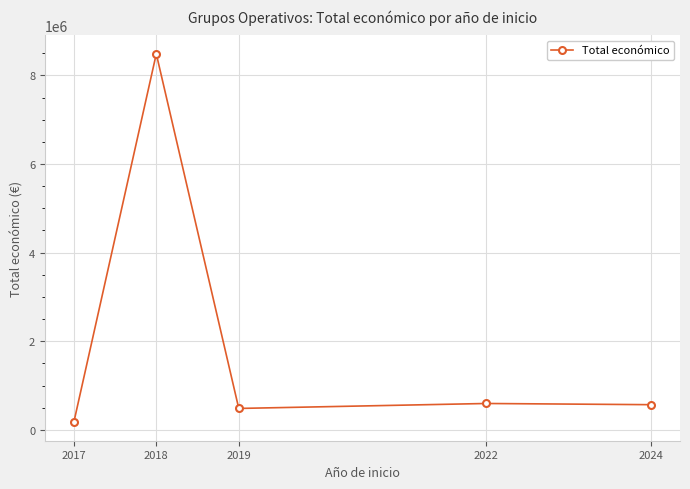

True or false: the data shows 202735 at 2024.

False